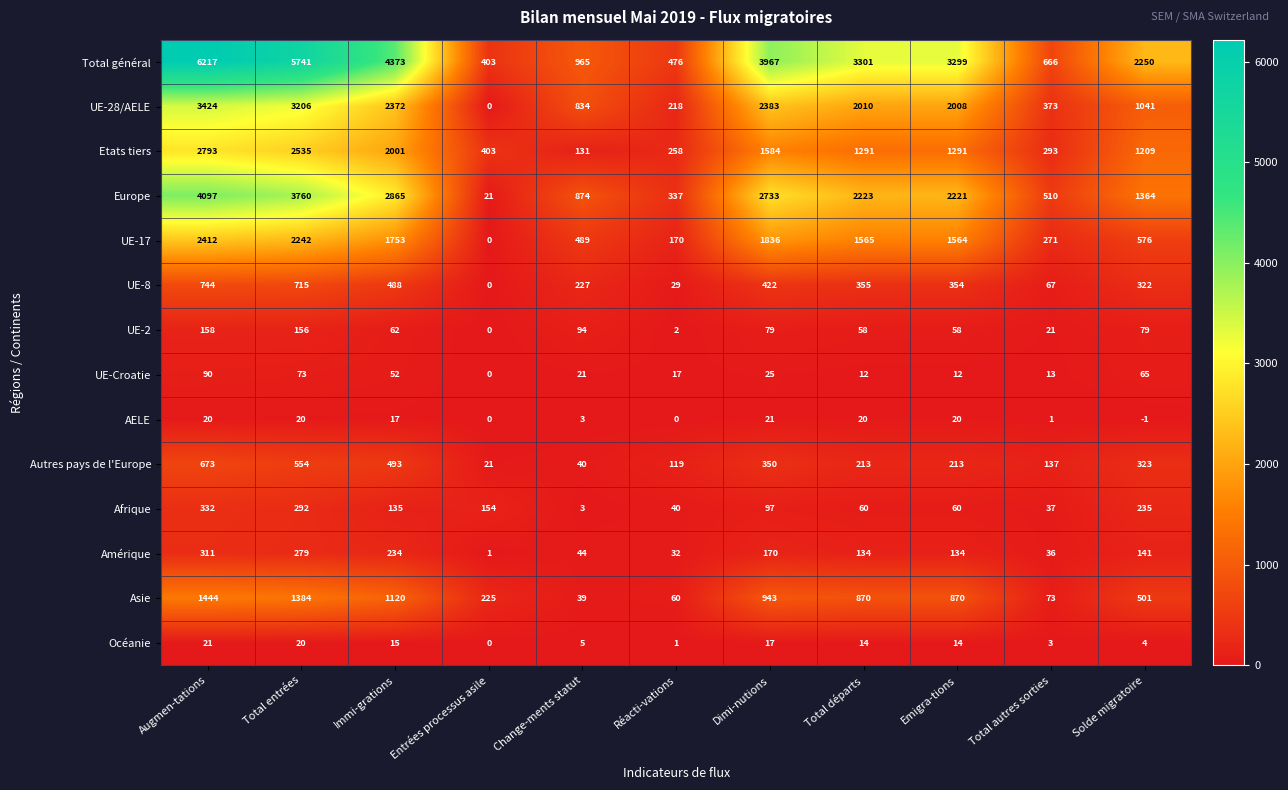

At which category does the chart reach its peak across all series?

Augmen-tations